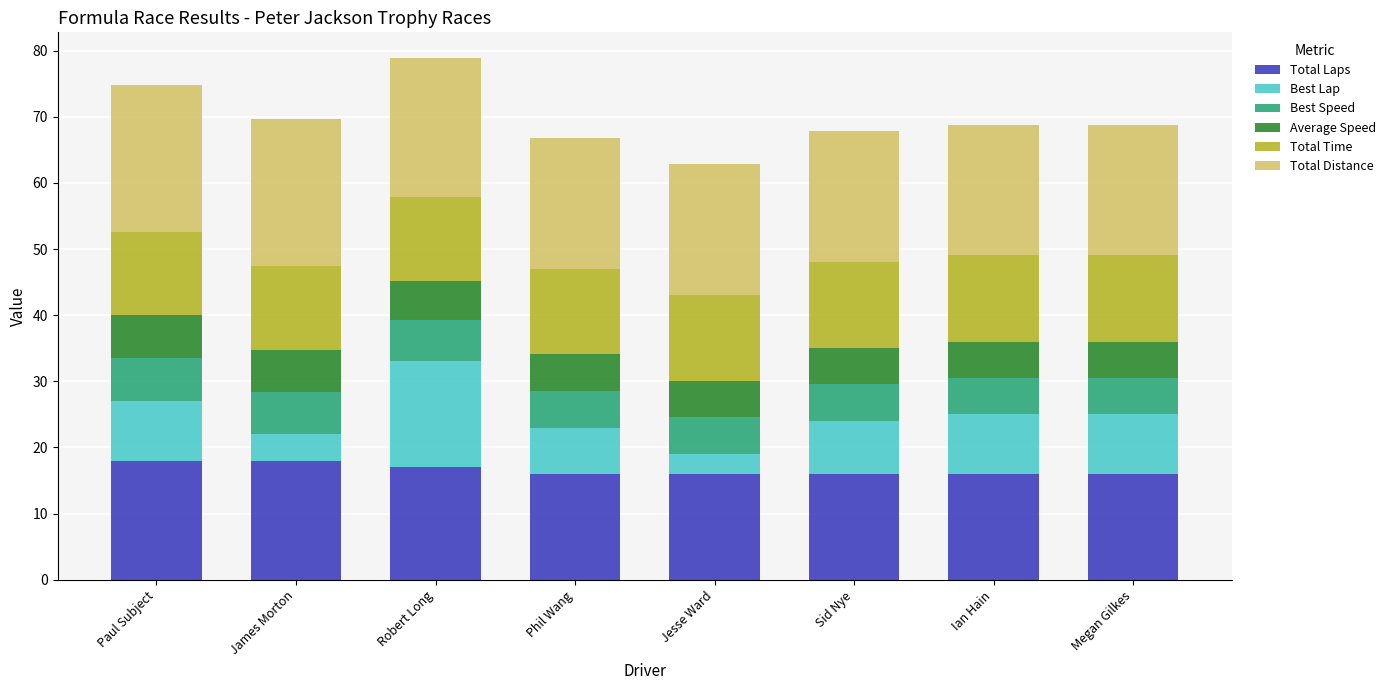

What is the total value across all series at Sid Nye?

67.8